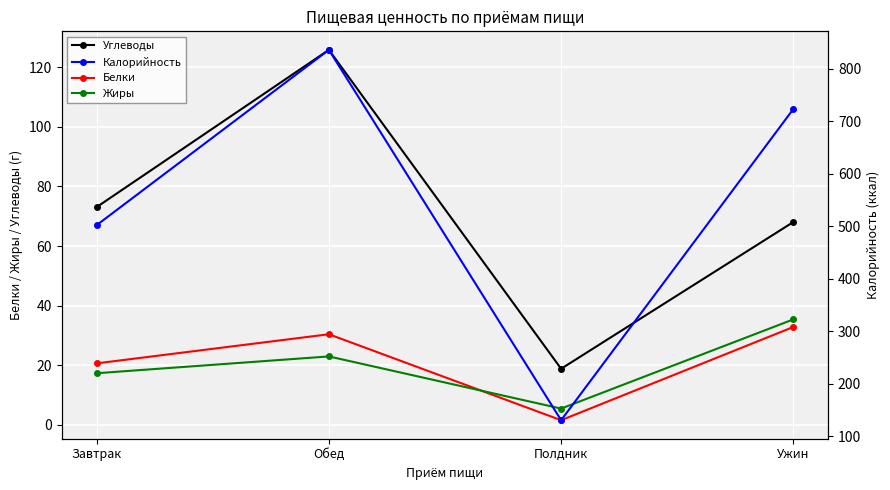

What is the value of the Углеводы point at the 1st from the left?

73.0